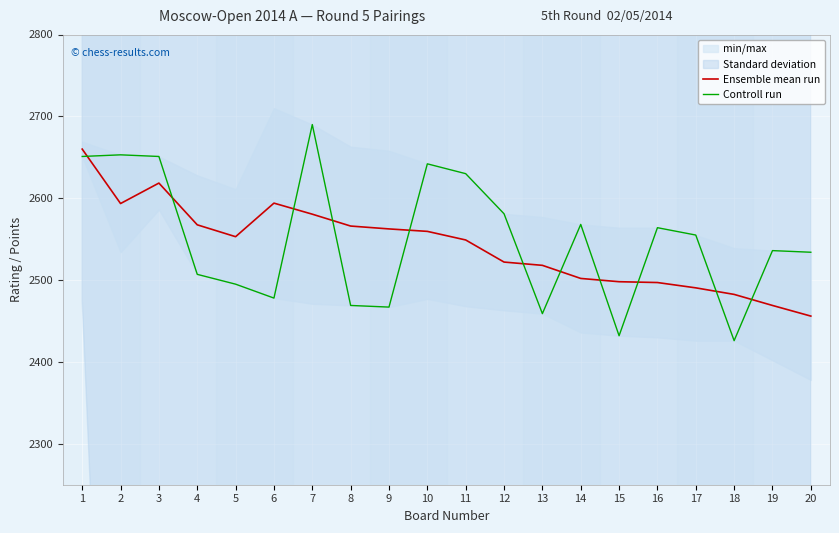

List the series in order of their overall mean, lowest first.

Ensemble mean run, Controll run